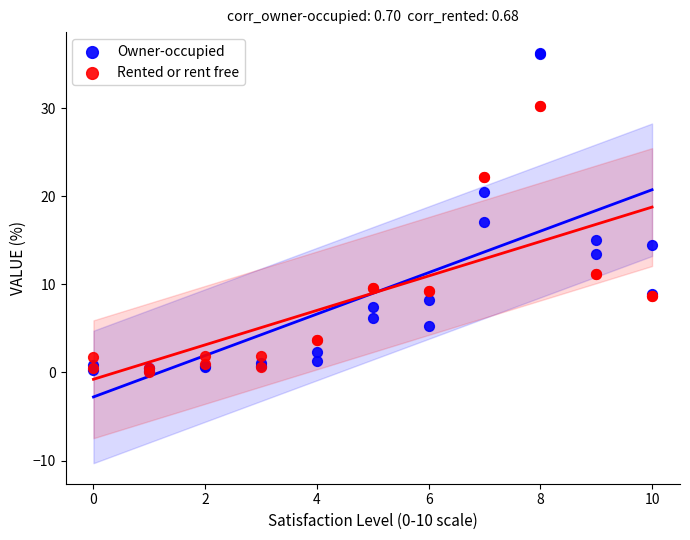

In the Owner-occupied series, what Y value is closest to 18?

17.1